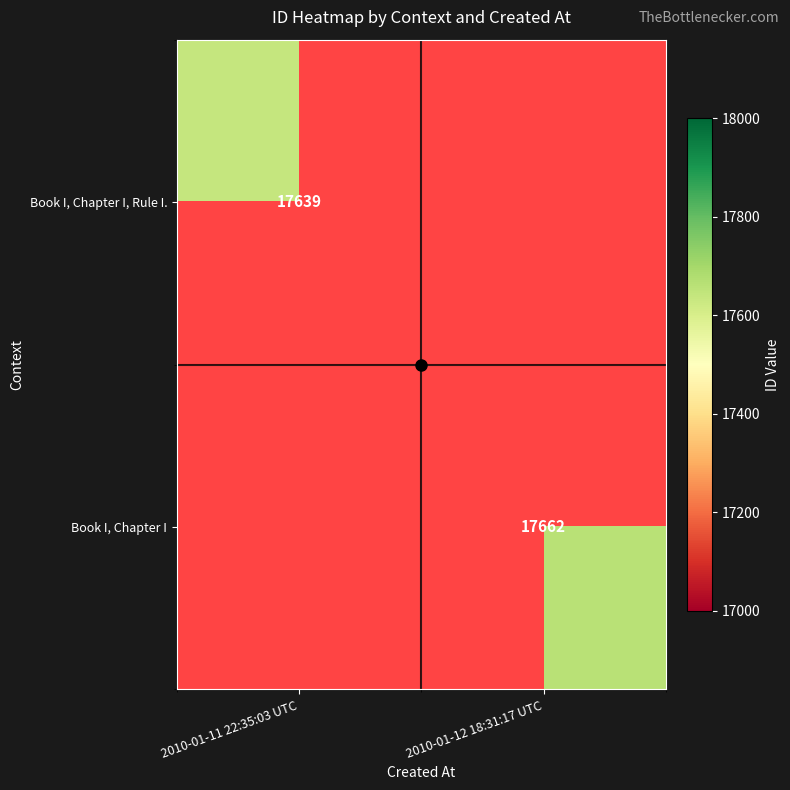

How many series are shown in this chart?

2